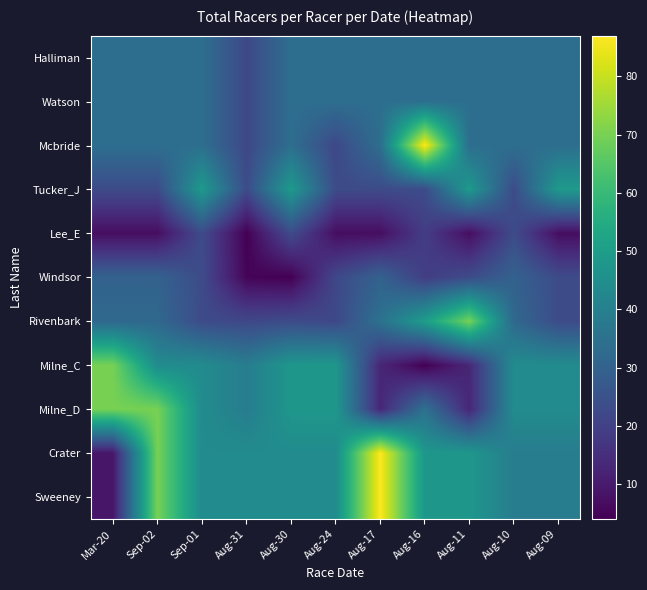

At which category is the sum across all series the highest?

Sep-02